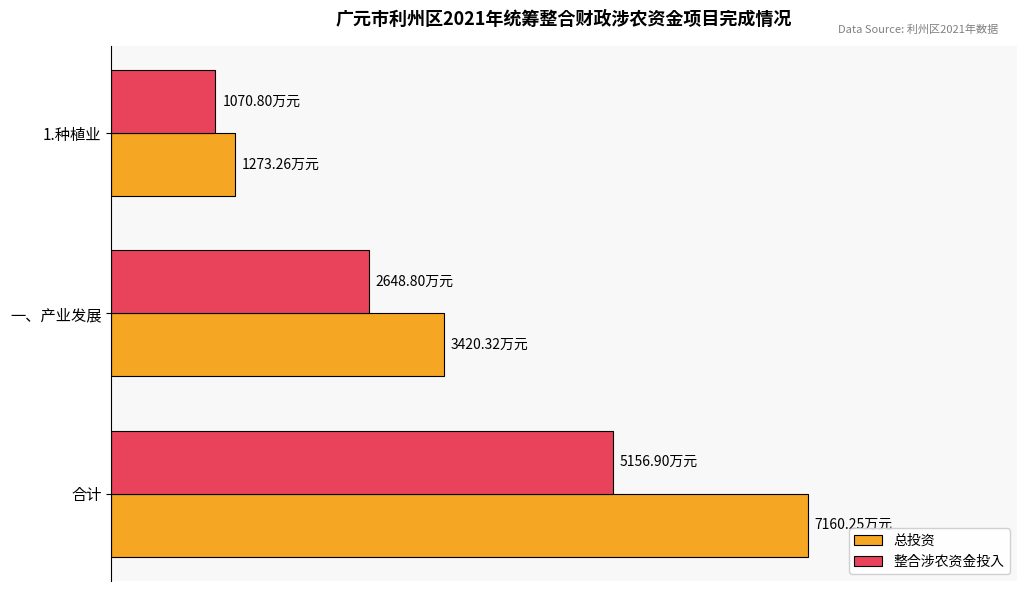

Which series has the largest total across all categories?

总投资